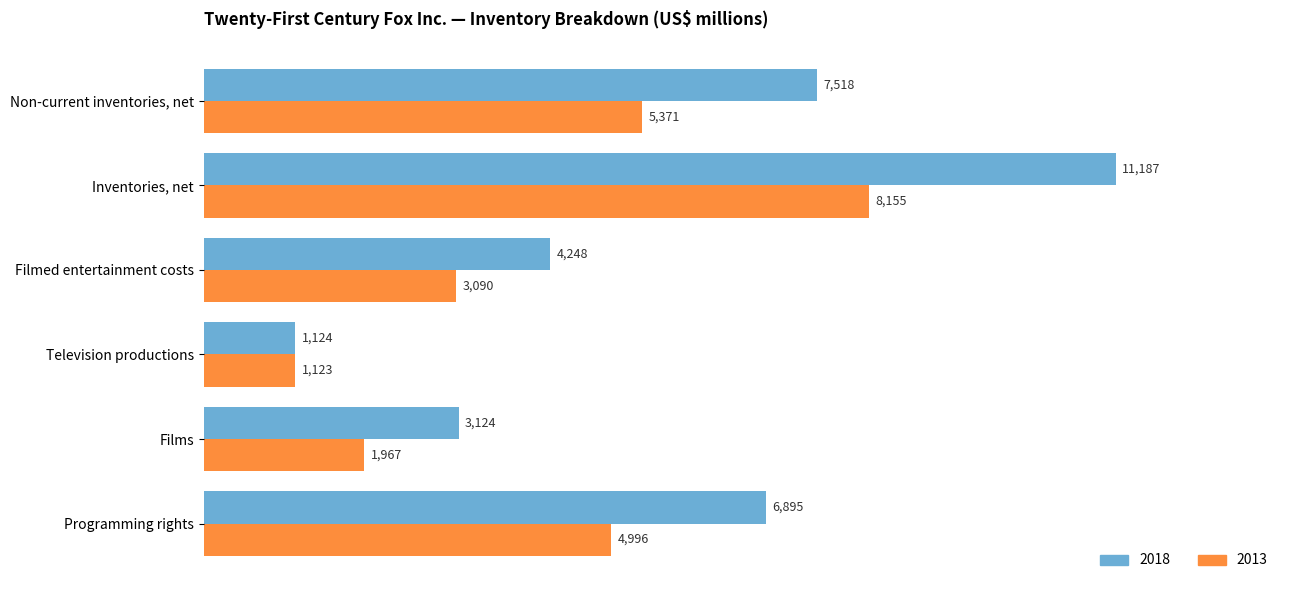

How many values in the 2013 series are below 4996?

3